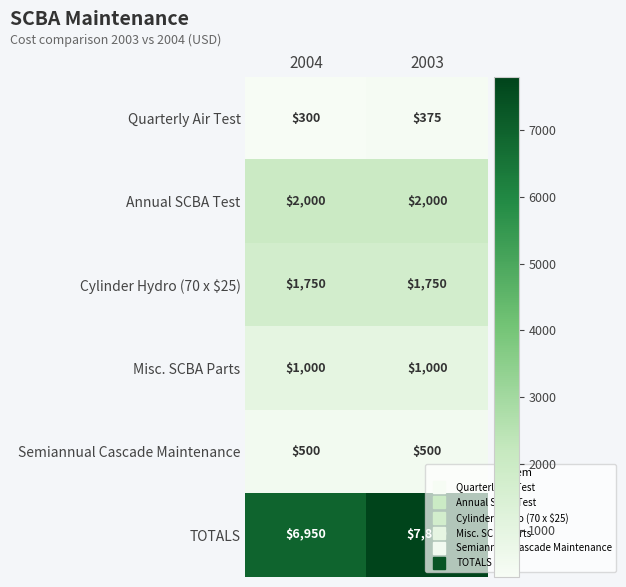

Which series changed the most between 2004 and 2003?

TOTALS